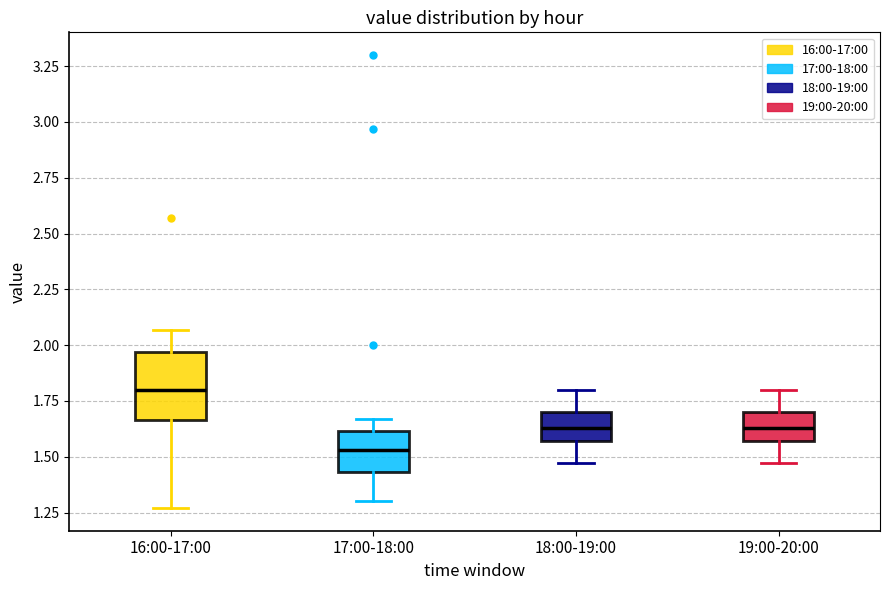

Which box has the highest median line?

16:00-17:00